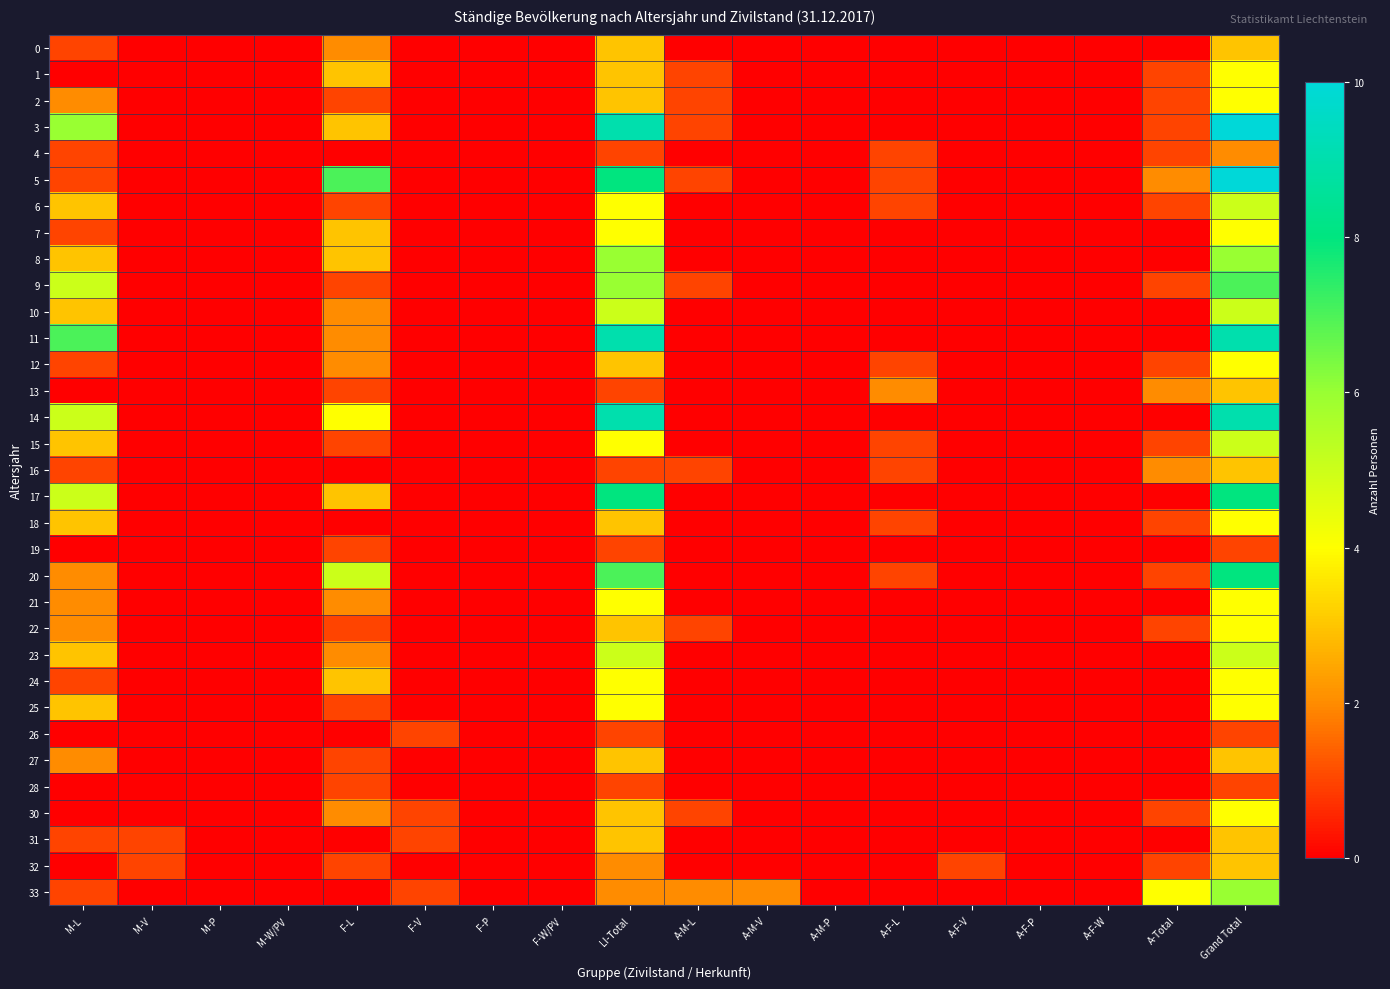

Count the number of data series in this chart.

33